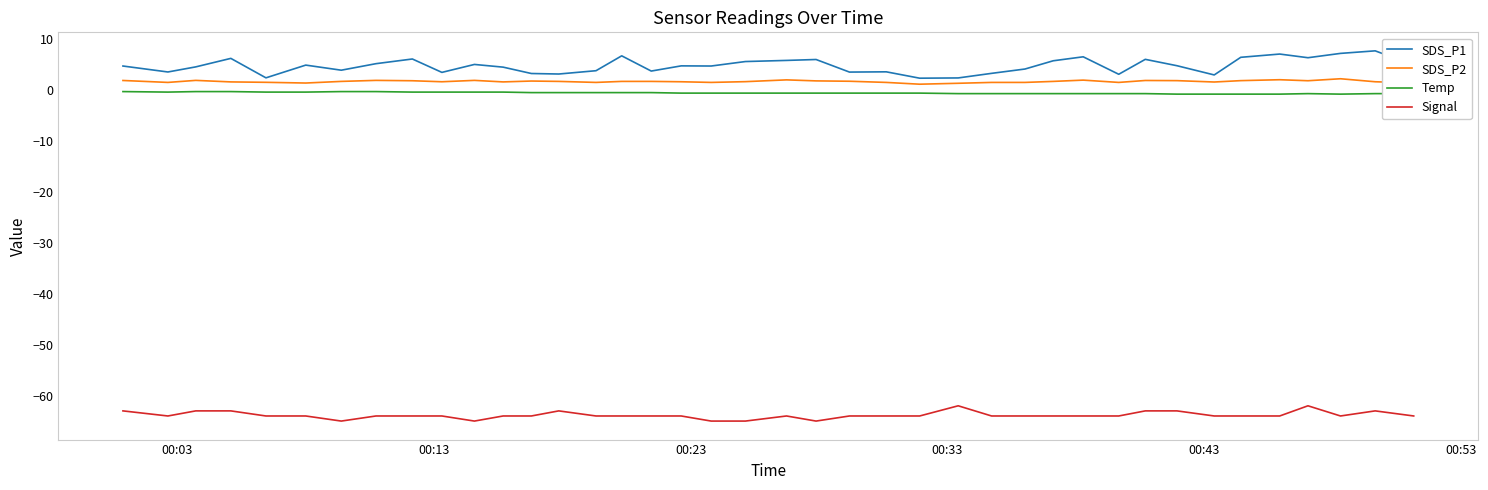

What is the smallest value displayed?

-65.0